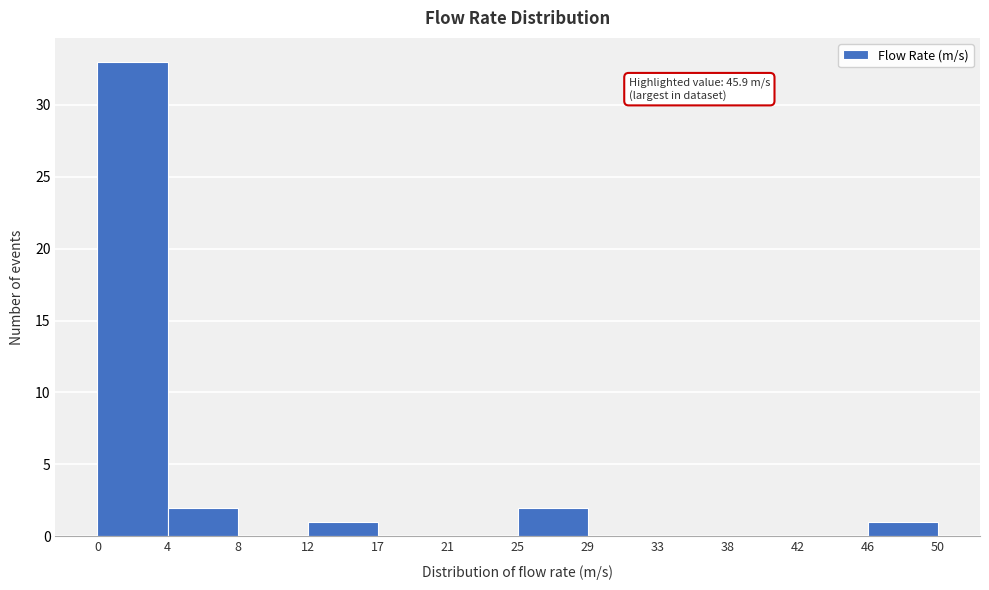

Over which range of the x-axis is the bar tallest?

0 to 4